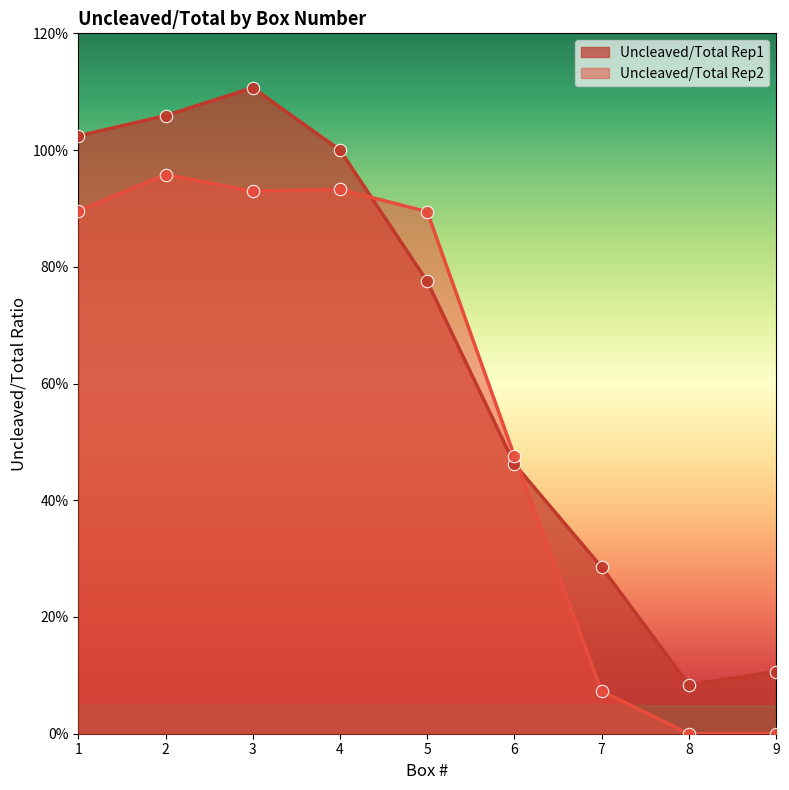

Which series reaches the maximum Y coordinate?

Uncleaved/Total Rep1